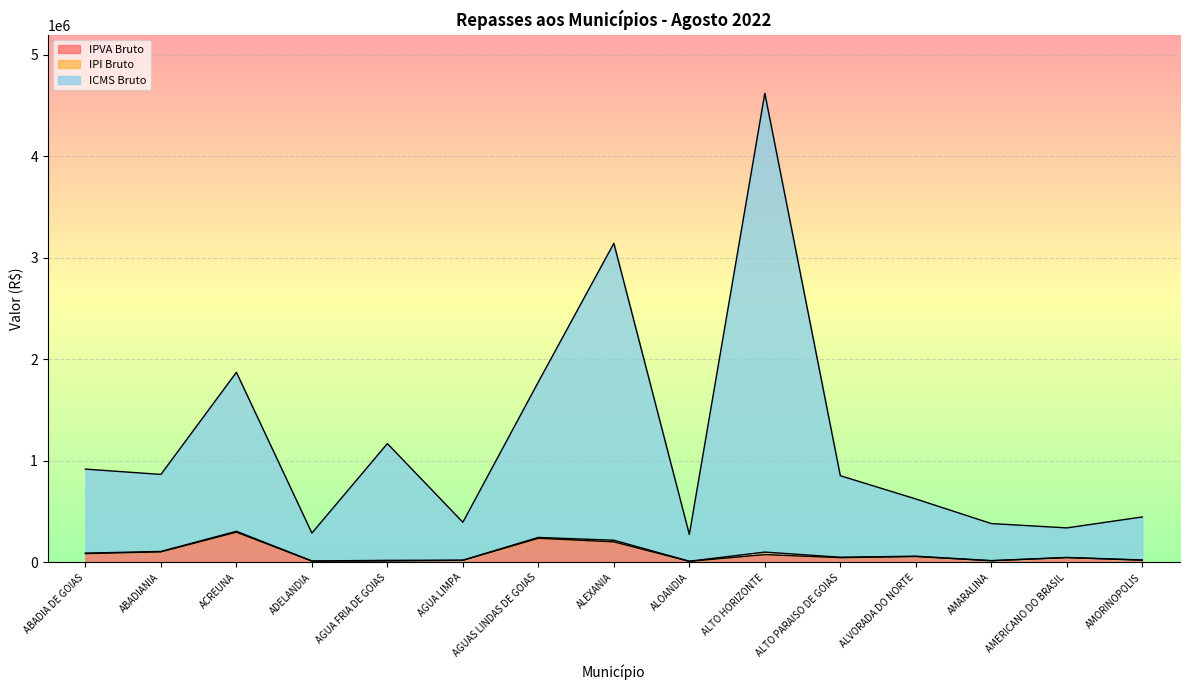

At which category is the sum across all series the highest?

ALTO HORIZONTE